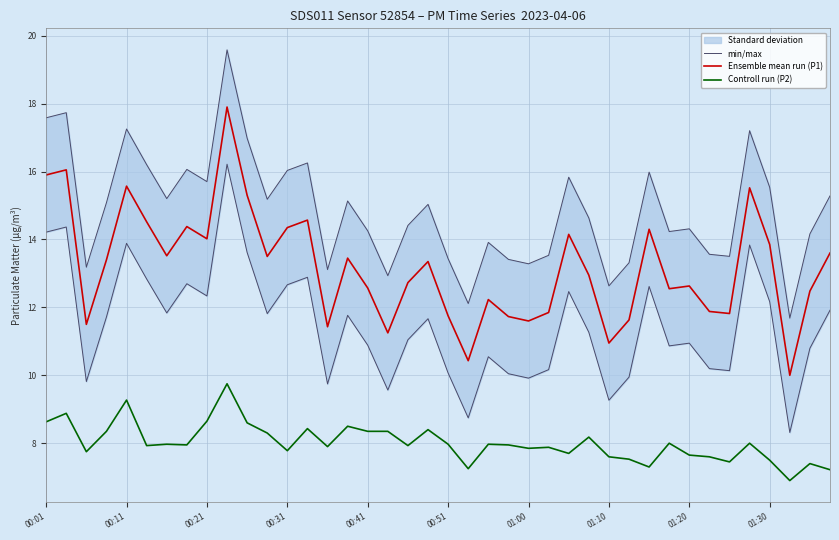

The Ensemble mean run (P1) series shows 11.6 at 01:00. True or false?

True